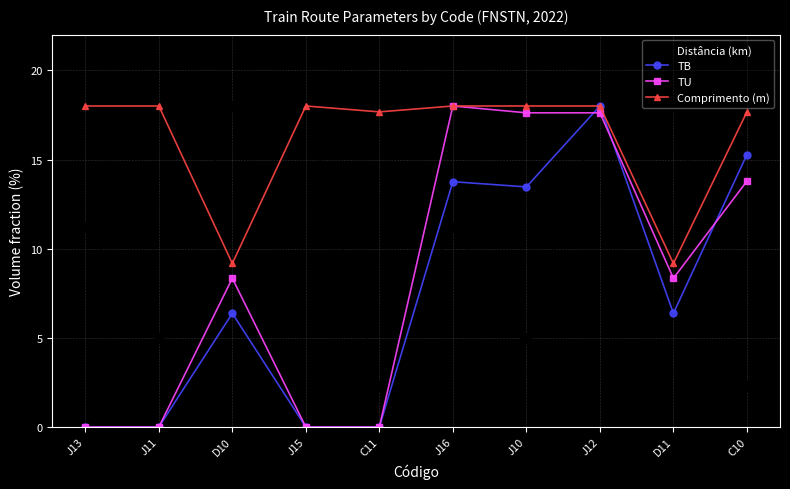

How many values in the TU series are below 8?

4